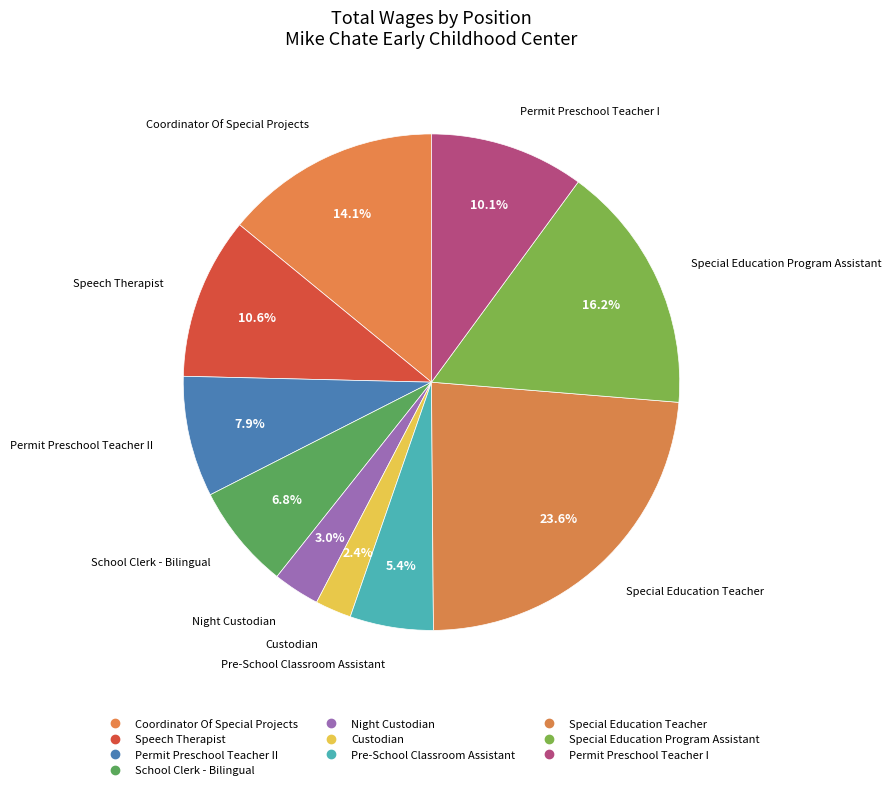

How many segments does this pie chart have?

10